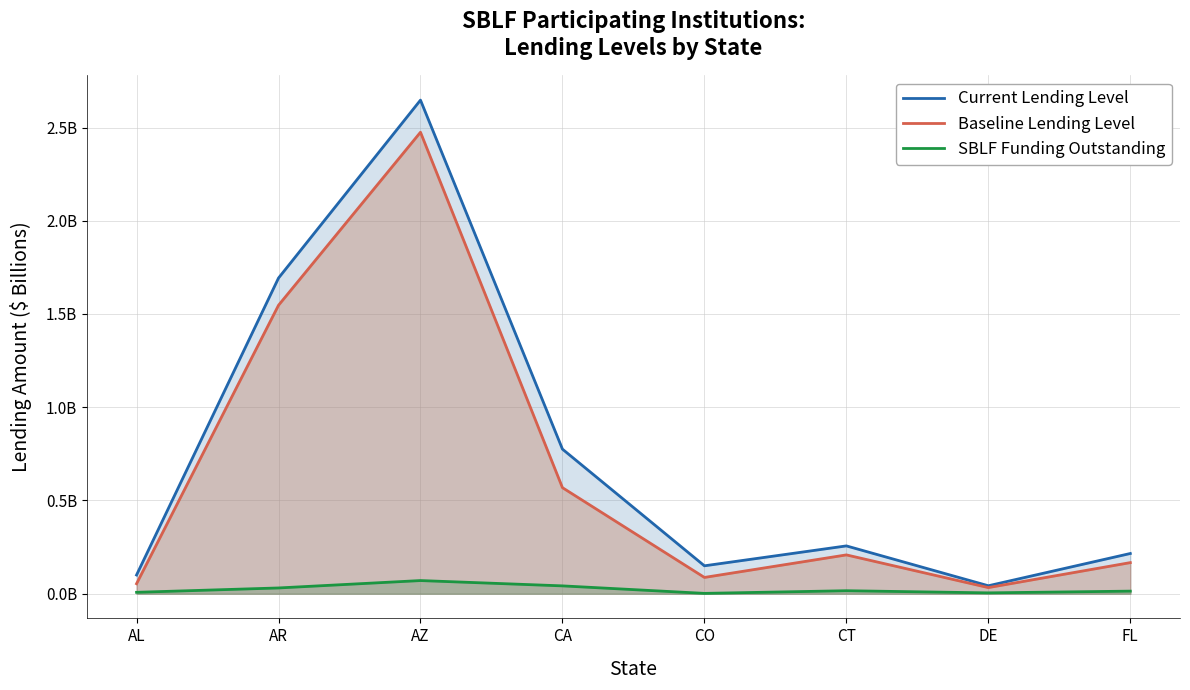

What is the maximum value for Current Lending Level?

2.6